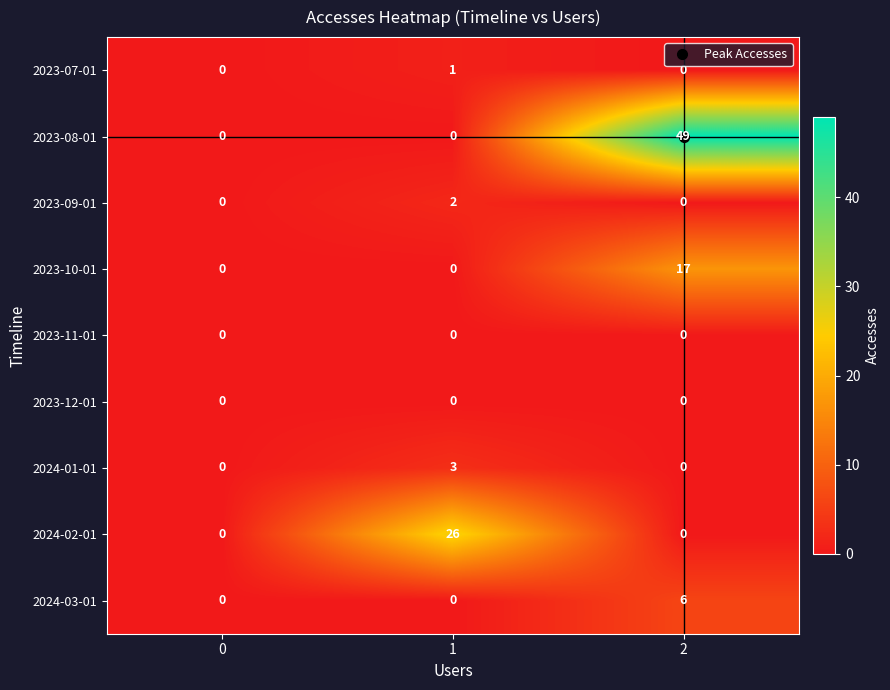

Which series has the largest range (max minus min)?

2023-08-01